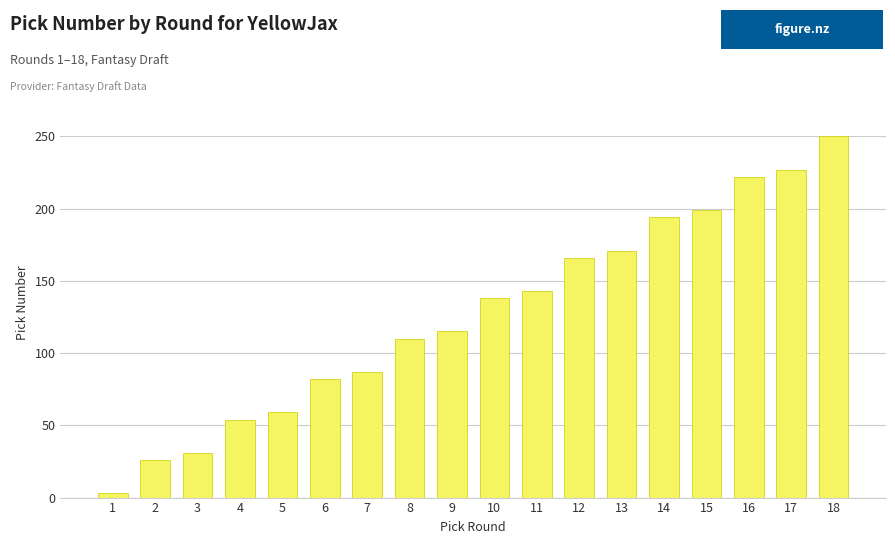

Reading left to right, what are all the values shown in this chart?

3	26	31	54	59	82	87	110	115	138	143	166	171	194	199	222	227	250